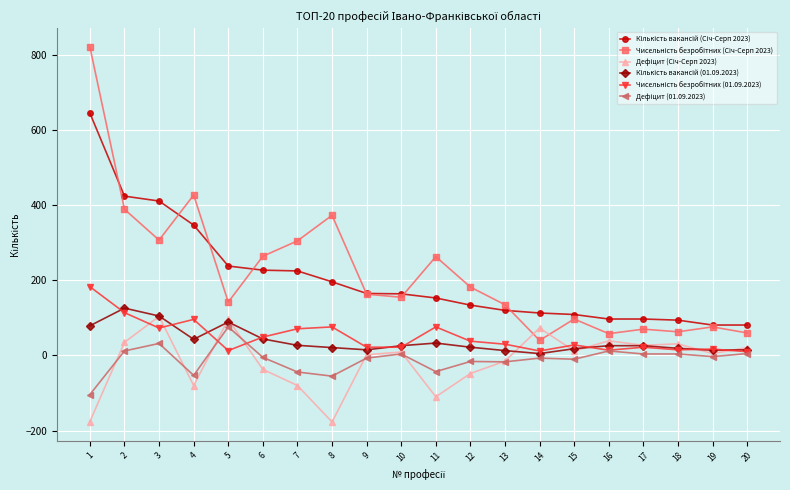

What is the maximum value shown in the chart?

821